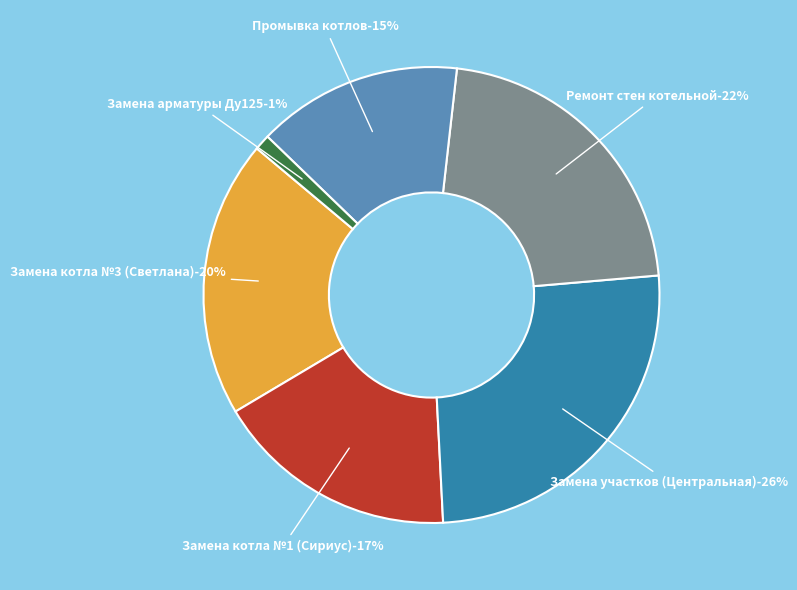

True or false: Промывка котлов (Центральная) accounts for 15% of the total.

True